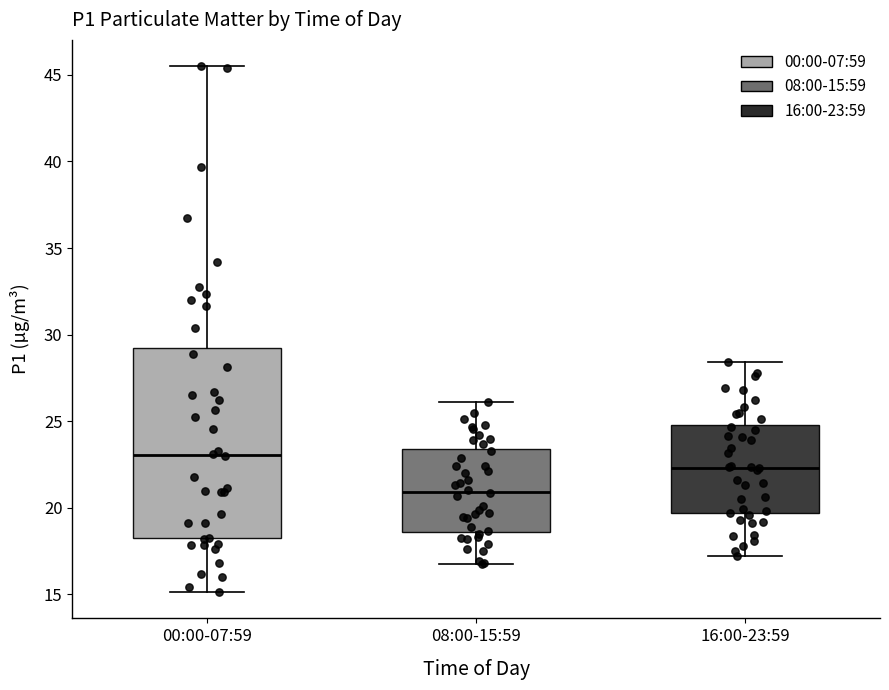

Reading left to right, read every box against the y-axis: the position of its median line, the range the box covers, and the ends of its whiskers. The values are not printed on the chart, so give them approximately, as read against the axis.

00:00-07:59: median 23.0, box 18.0 to 29.5, whiskers 15.0 to 45.5
08:00-15:59: median 21.0, box 18.5 to 23.5, whiskers 16.5 to 26.0
16:00-23:59: median 22.5, box 19.5 to 25.0, whiskers 17.0 to 28.5